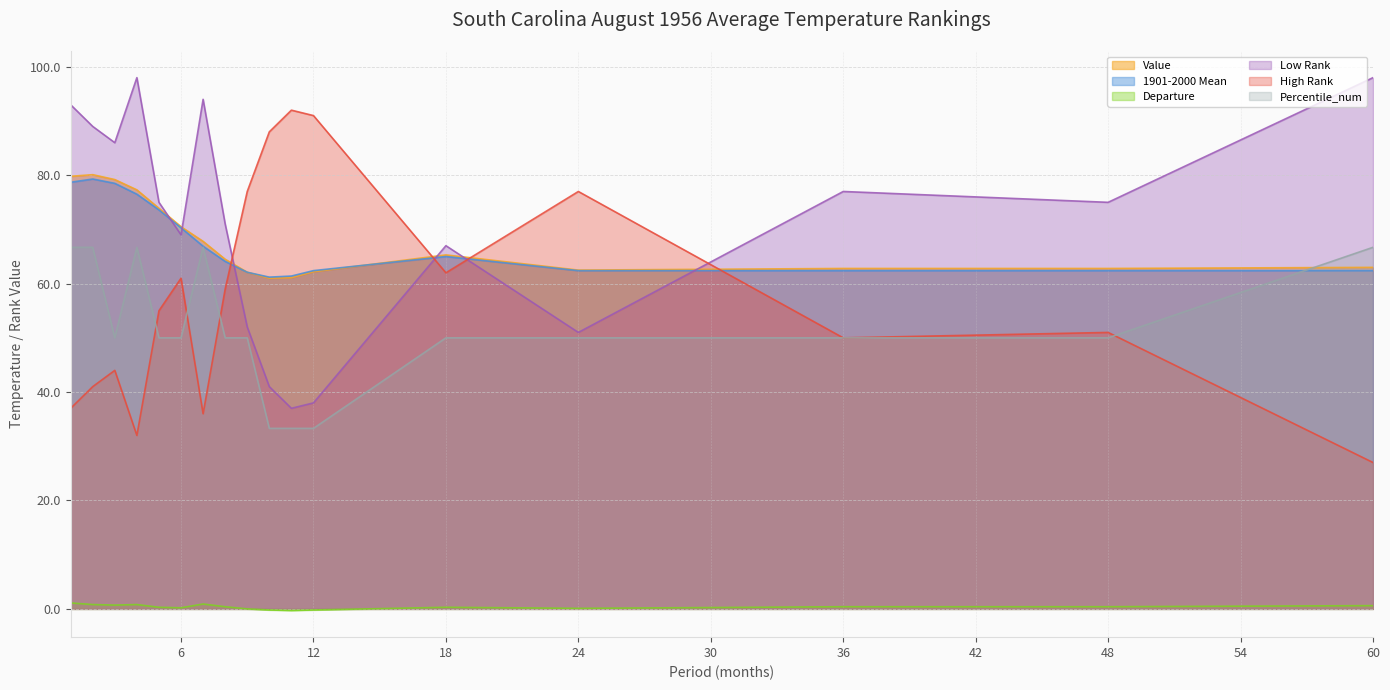

What is the difference between the second highest and second lowest values in the Percentile_num series?

33.4